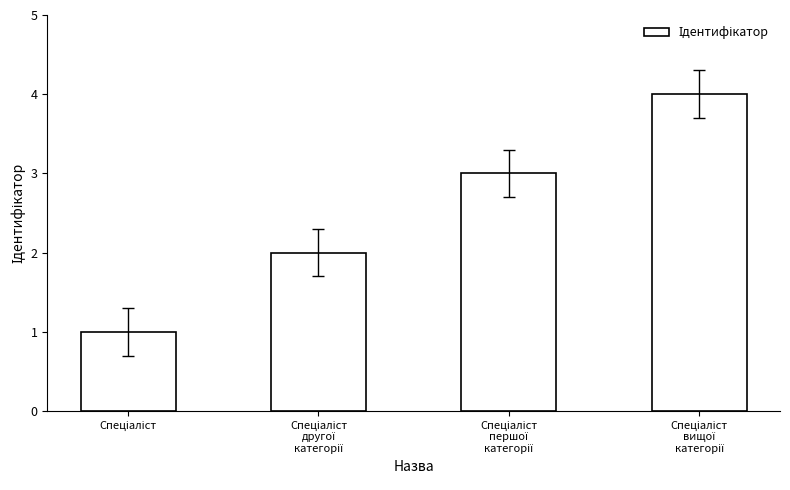

What is the maximum value shown in the chart?

4